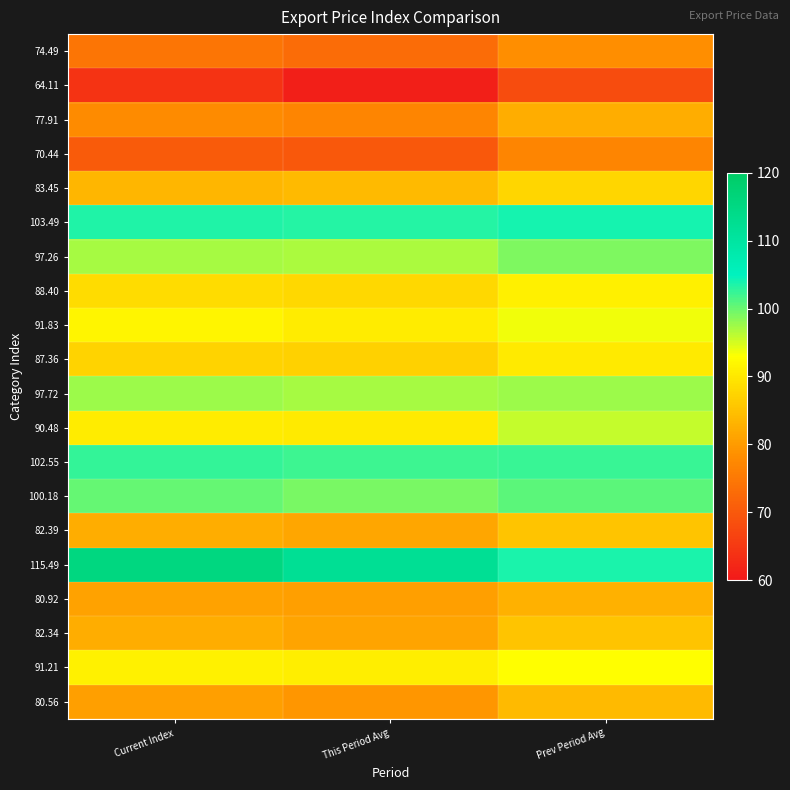

What is the total value across all series at Prev Period Avg?

1802.9